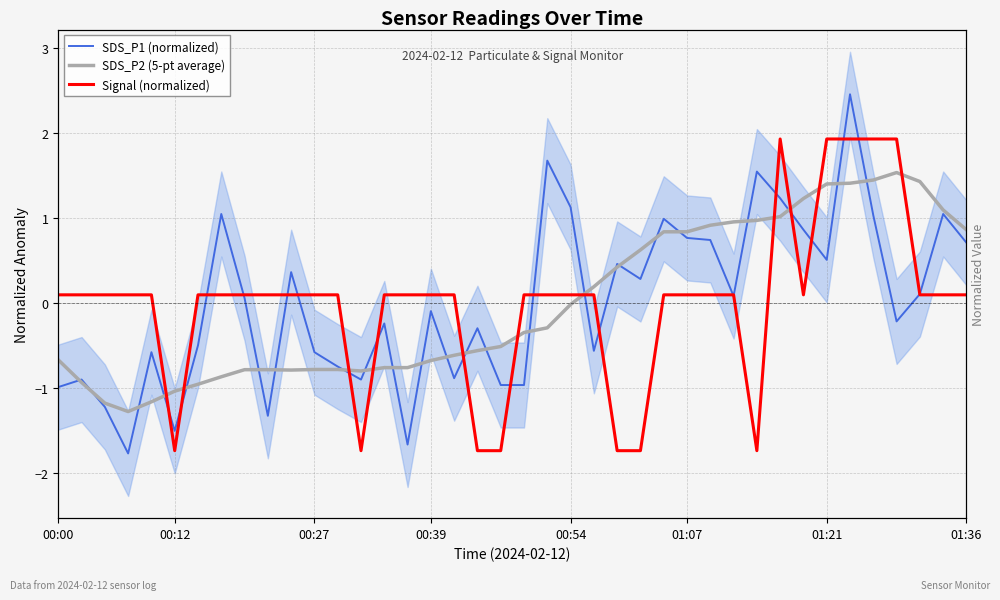

What is the approximate value of SDS_P1 (normalized) at 29?

0.1